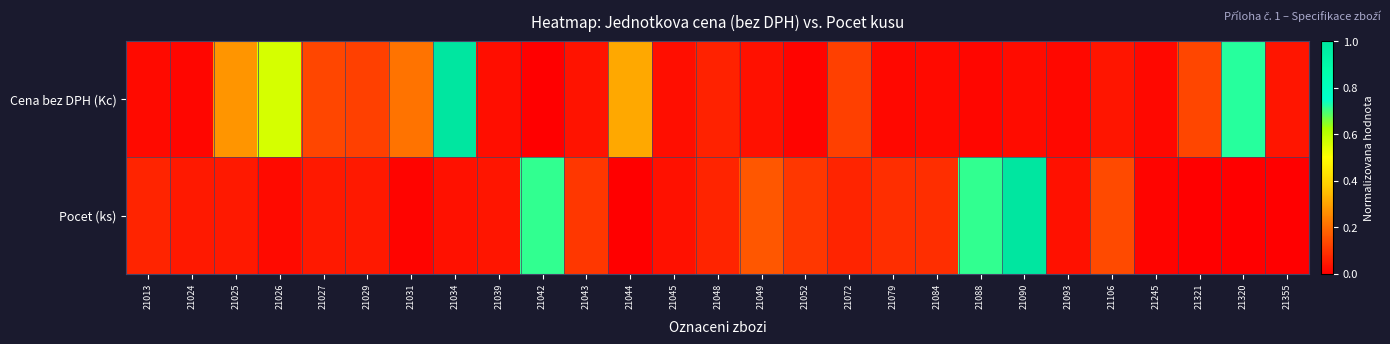

Which series has the largest range (max minus min)?

Cena bez DPH (Kc)